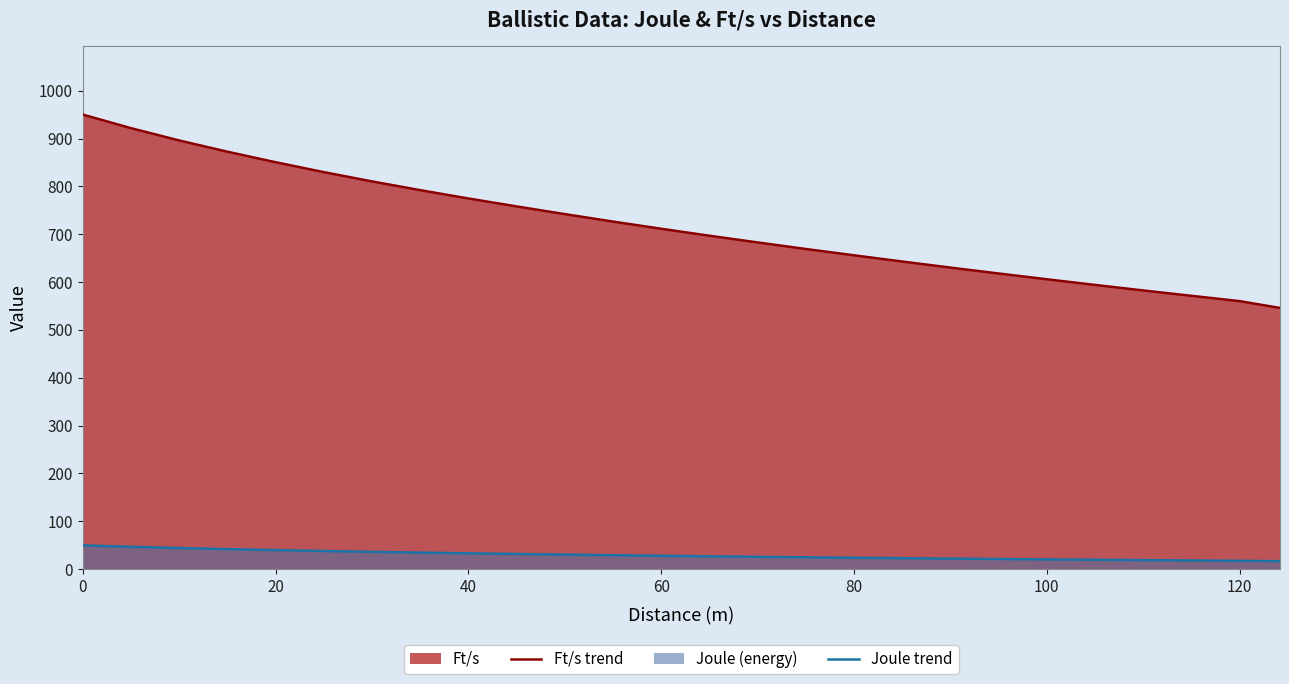

Which series has the widest spread of values?

Ft/s trend